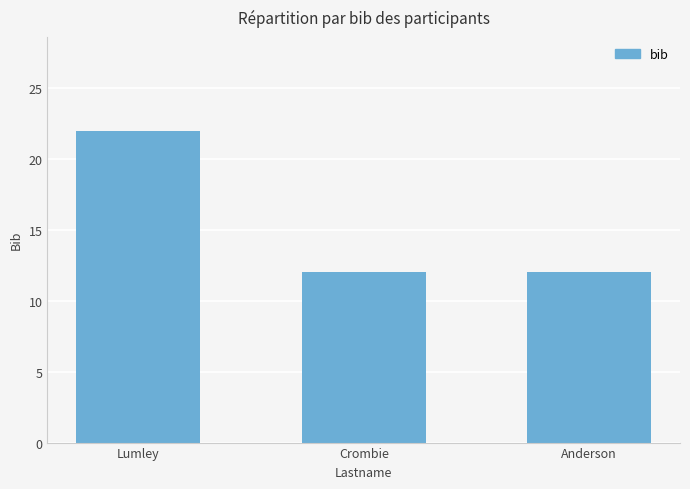

Reading left to right, transcribe all the data shown in this chart.

22	12	12